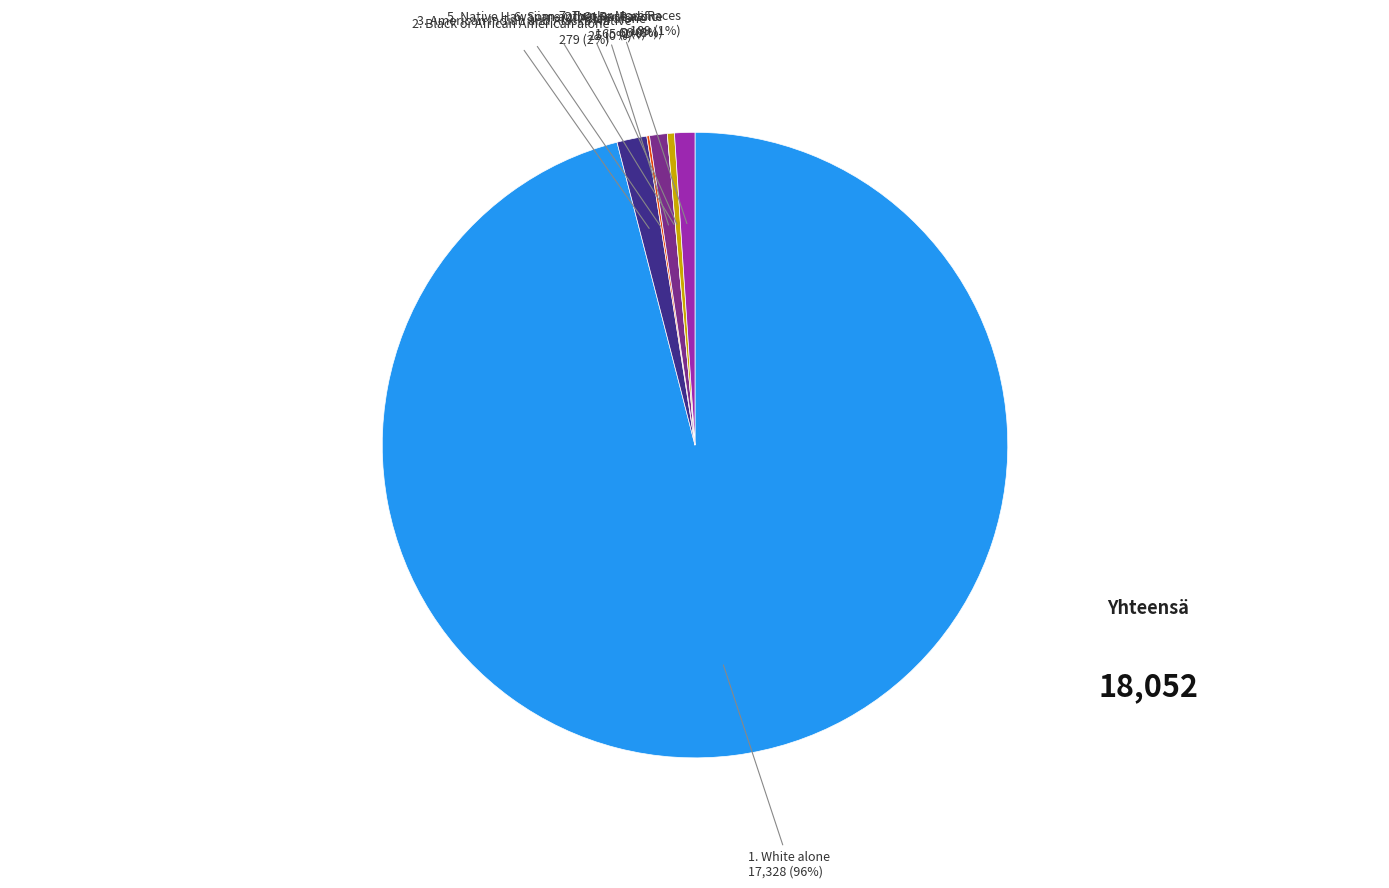

To the nearest percent, what portion does White alone represent?

96%